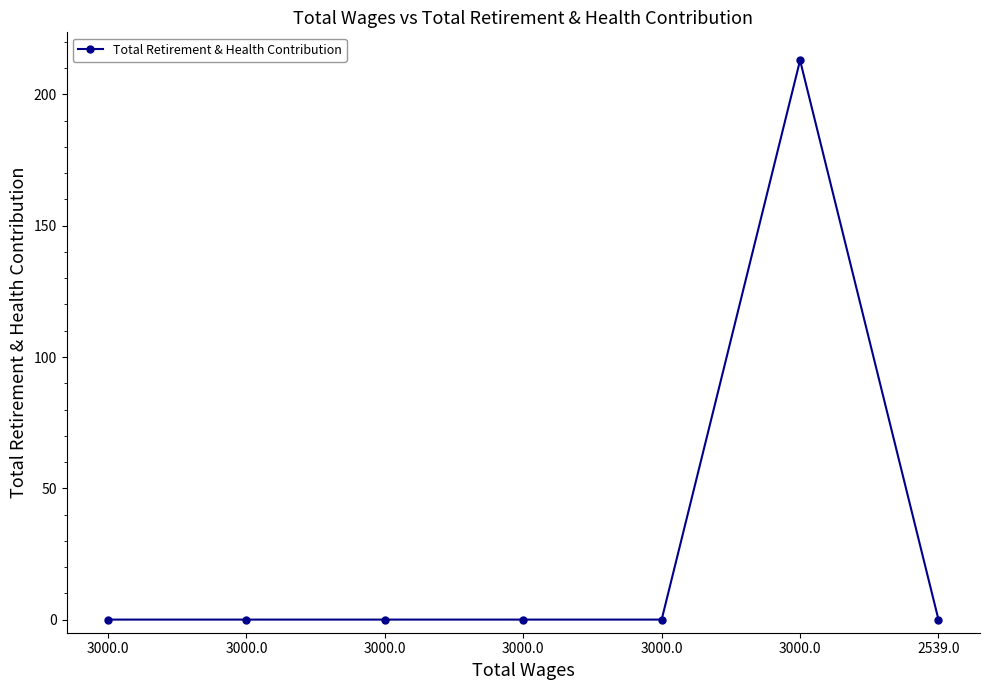

What is the sum of all values?

213